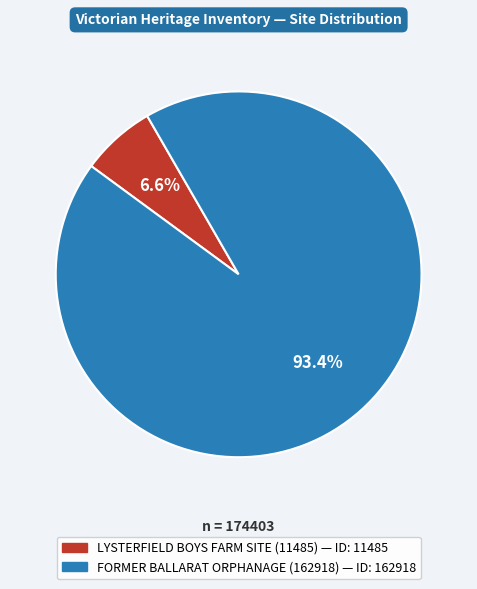

Count the number of slices in the pie.

2